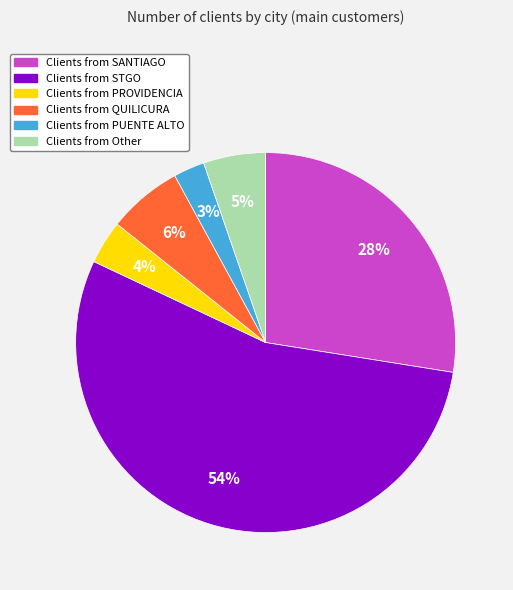

Does any single category account for the majority?

Yes